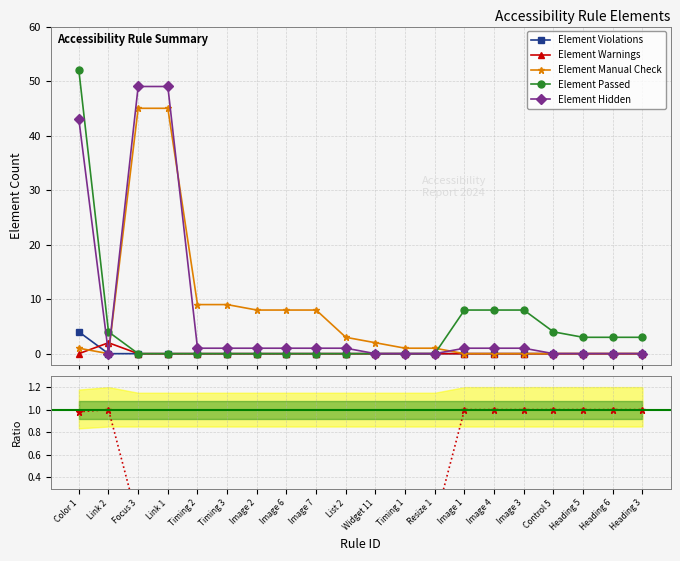

Between which two adjacent categories do Element Passed and Element Manual Check first intersect?

Link 2 and Focus 3